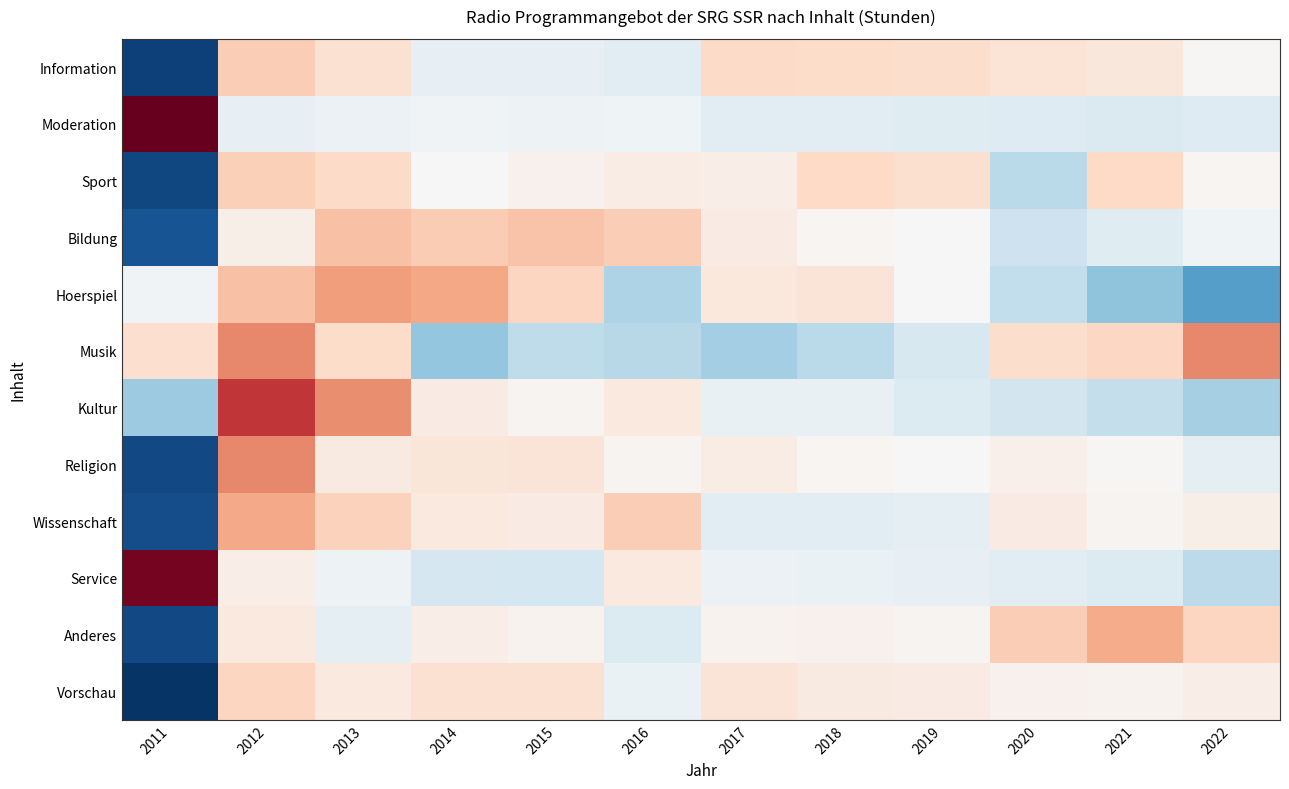

Which category has the lowest value across all series?

2011